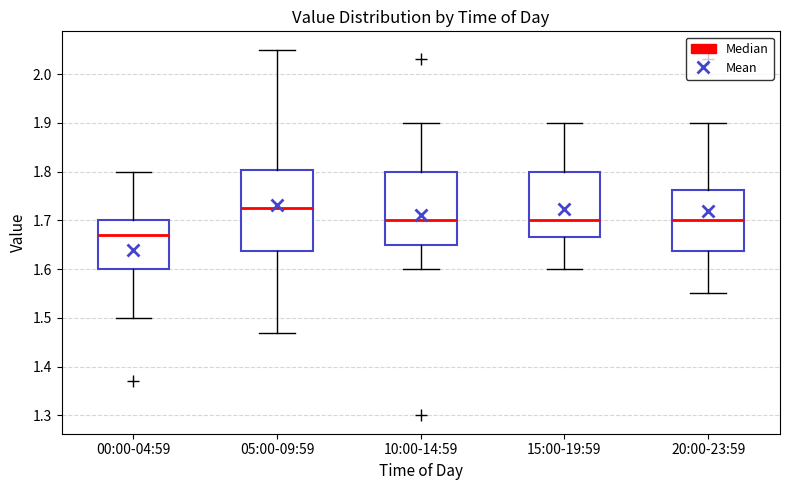

Which box's median line is the lowest?

00:00-04:59